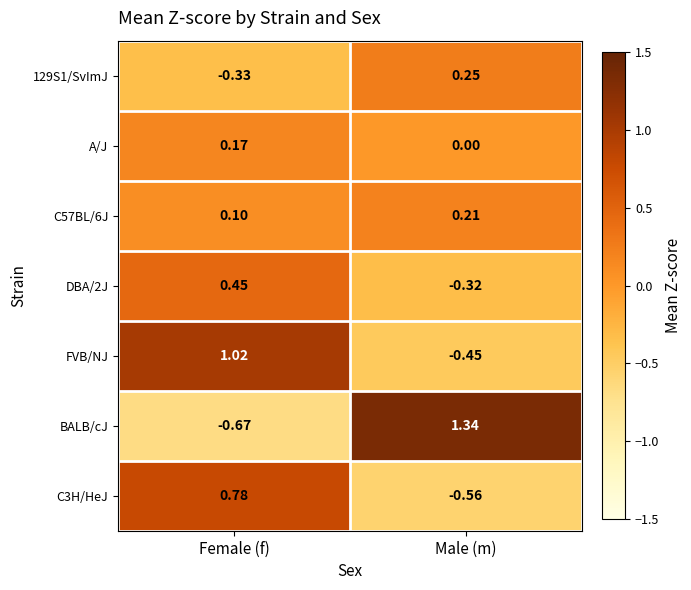

Which category has the lowest value across all series?

Female (f)